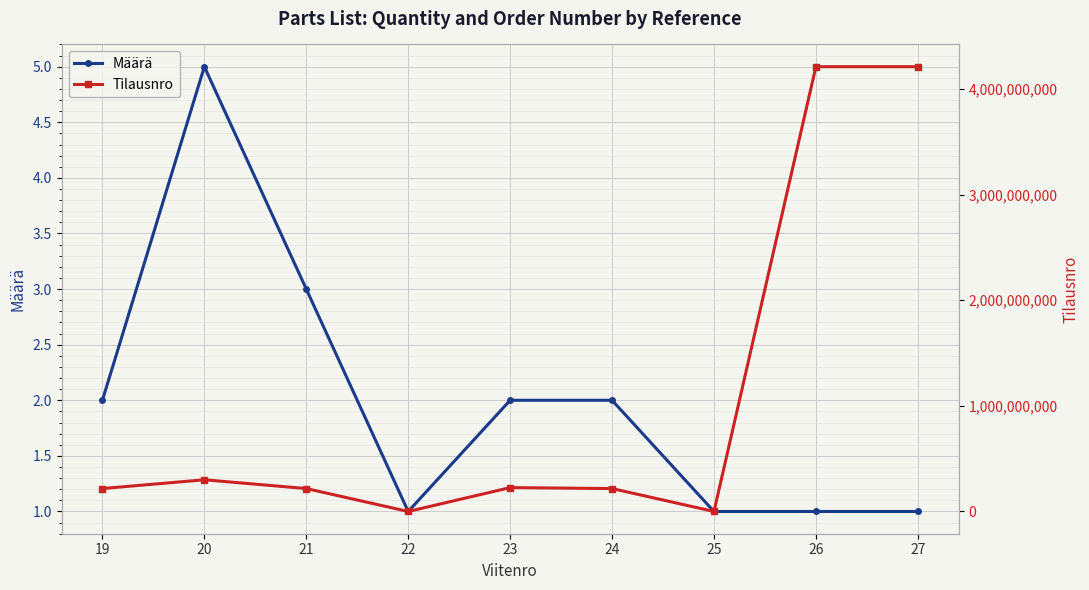

Which series has the largest total across all categories?

Tilausnro